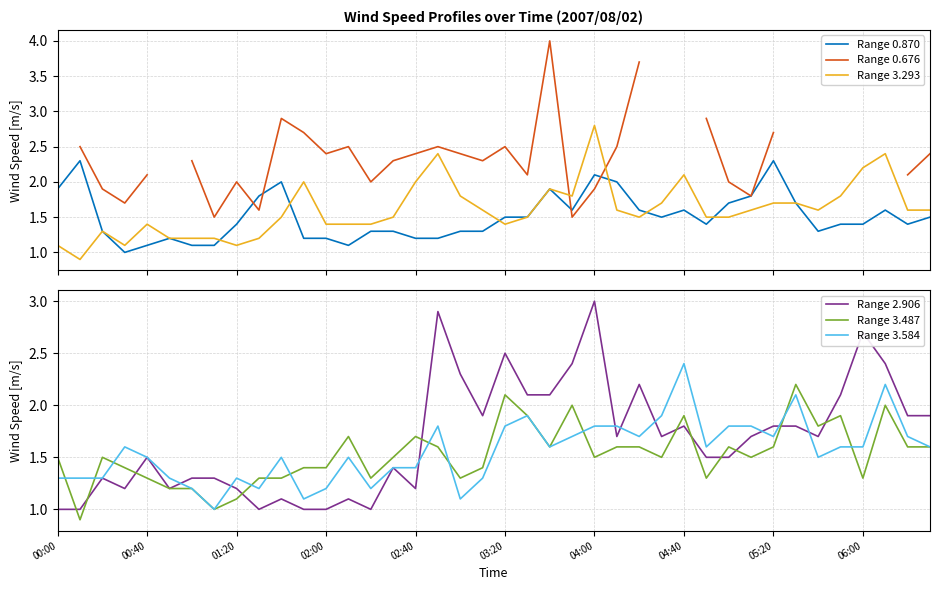

What is the highest value of the Range 3.293 series?

2.8